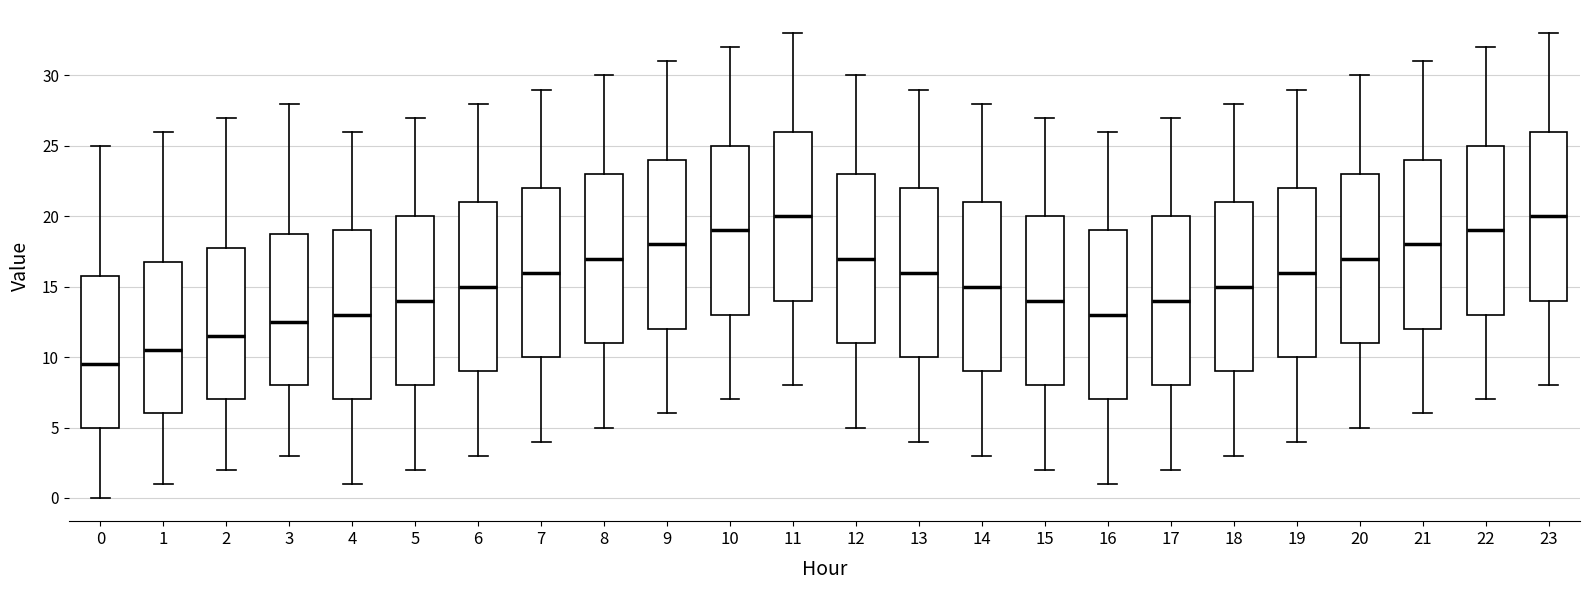

Where is the lower edge of the box at x = 7 on the y-axis? The values are not printed on the chart, so give them approximately, as read against the axis.

10.0